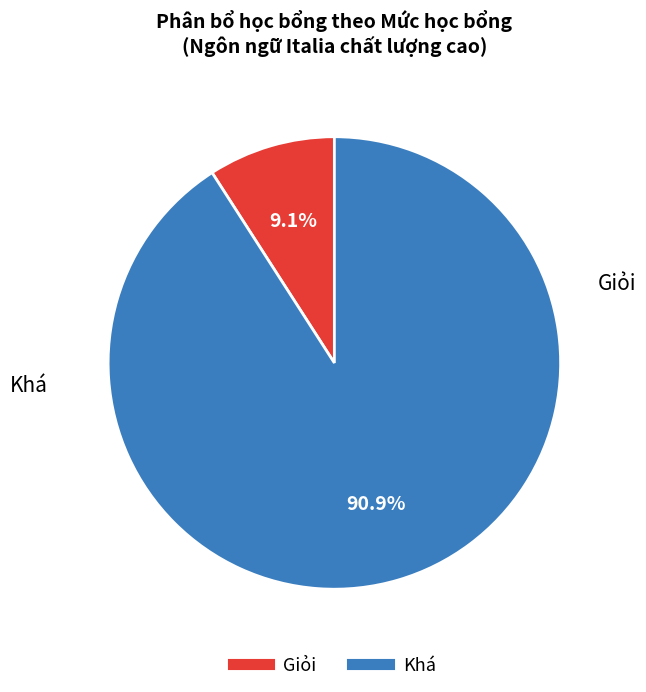

What is the largest slice in the pie chart?

Khá